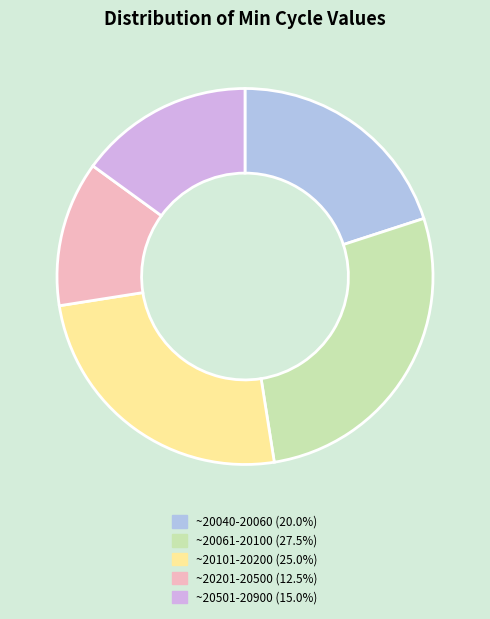

Is there any slice that represents more than half of the pie?

No